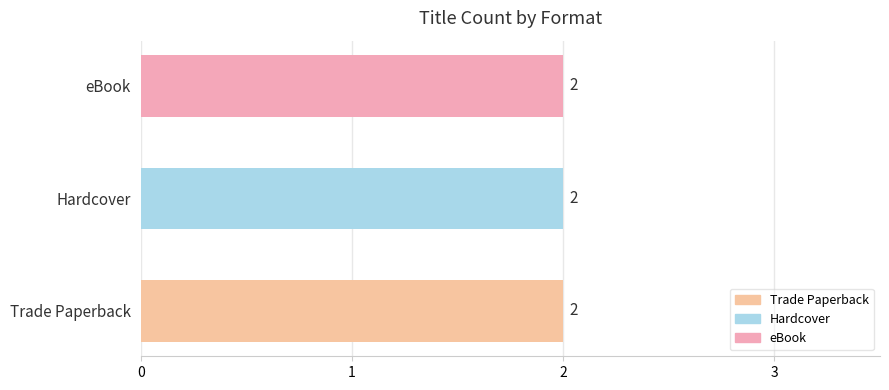

Are the bars grouped side by side (vs. stacked)?

No